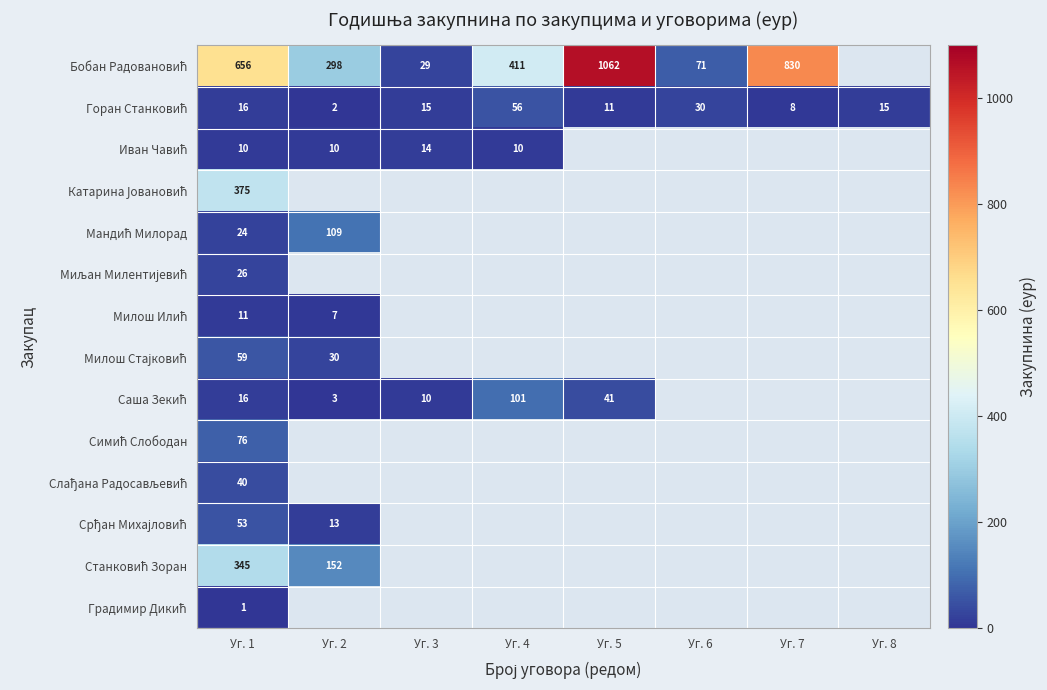

What is the difference between the maximum and minimum values in the Милош Илић series?

4.1